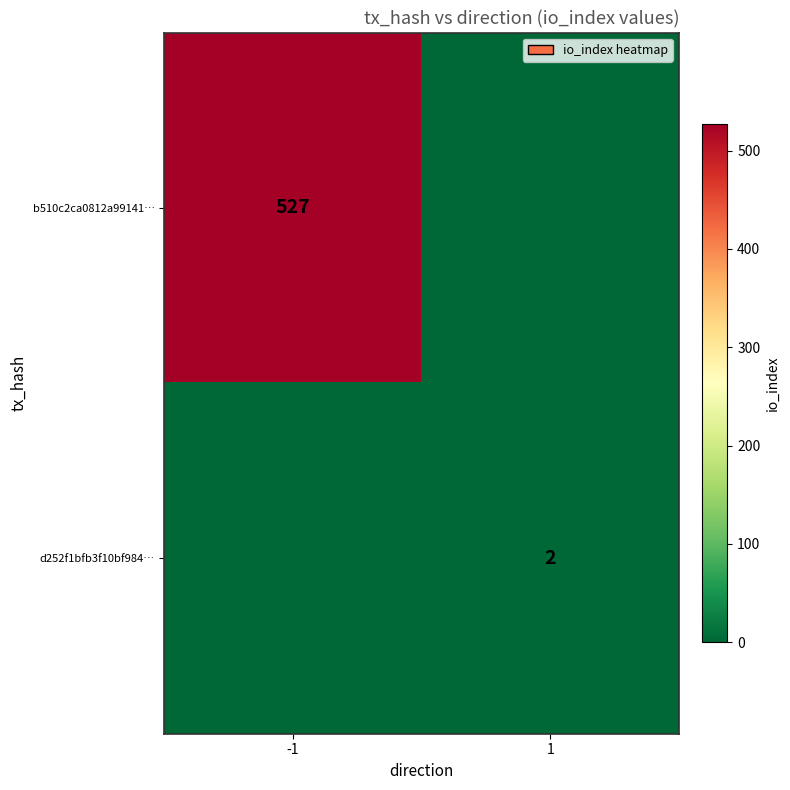

The value of b510c2ca0812a99141… at -1 is 527. True or false?

True